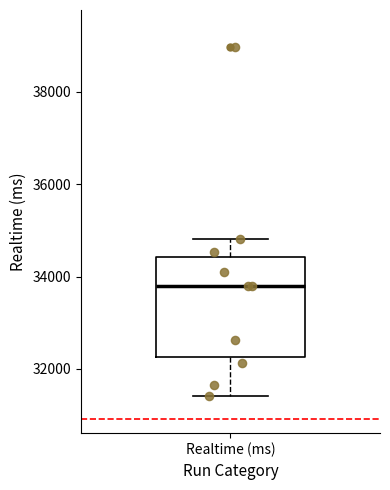

Where does the upper whisker of the box for Realtime (ms) end on the y-axis? The values are not printed on the chart, so give them approximately, as read against the axis.

34800